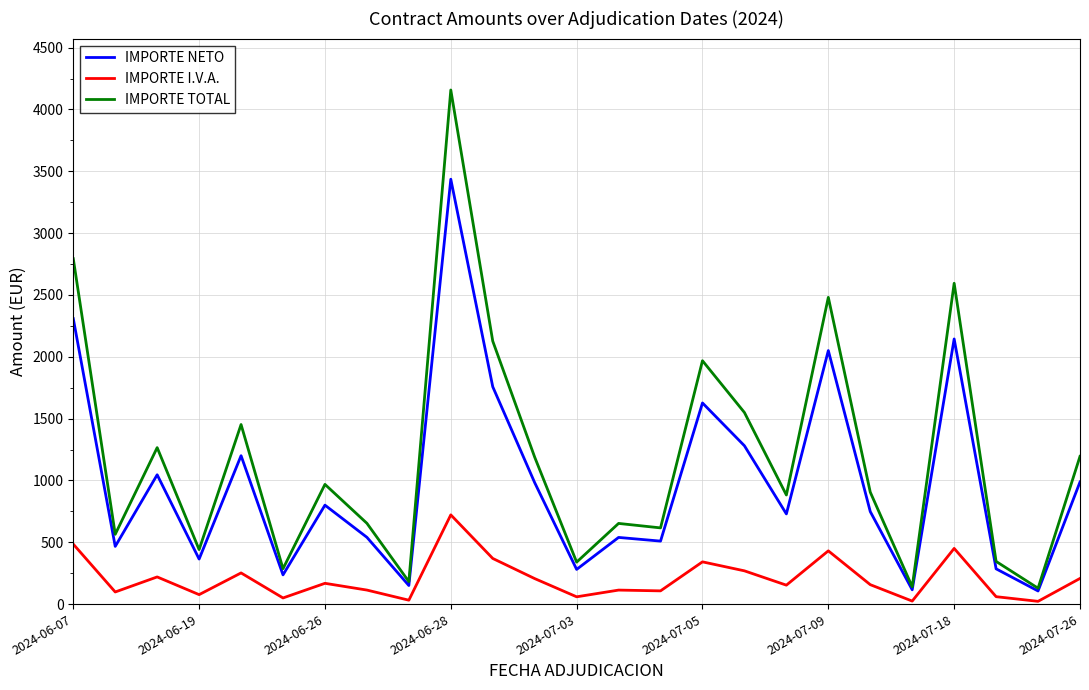

Rank the series by their maximum value, from lowest to highest.

IMPORTE I.V.A., IMPORTE NETO, IMPORTE TOTAL